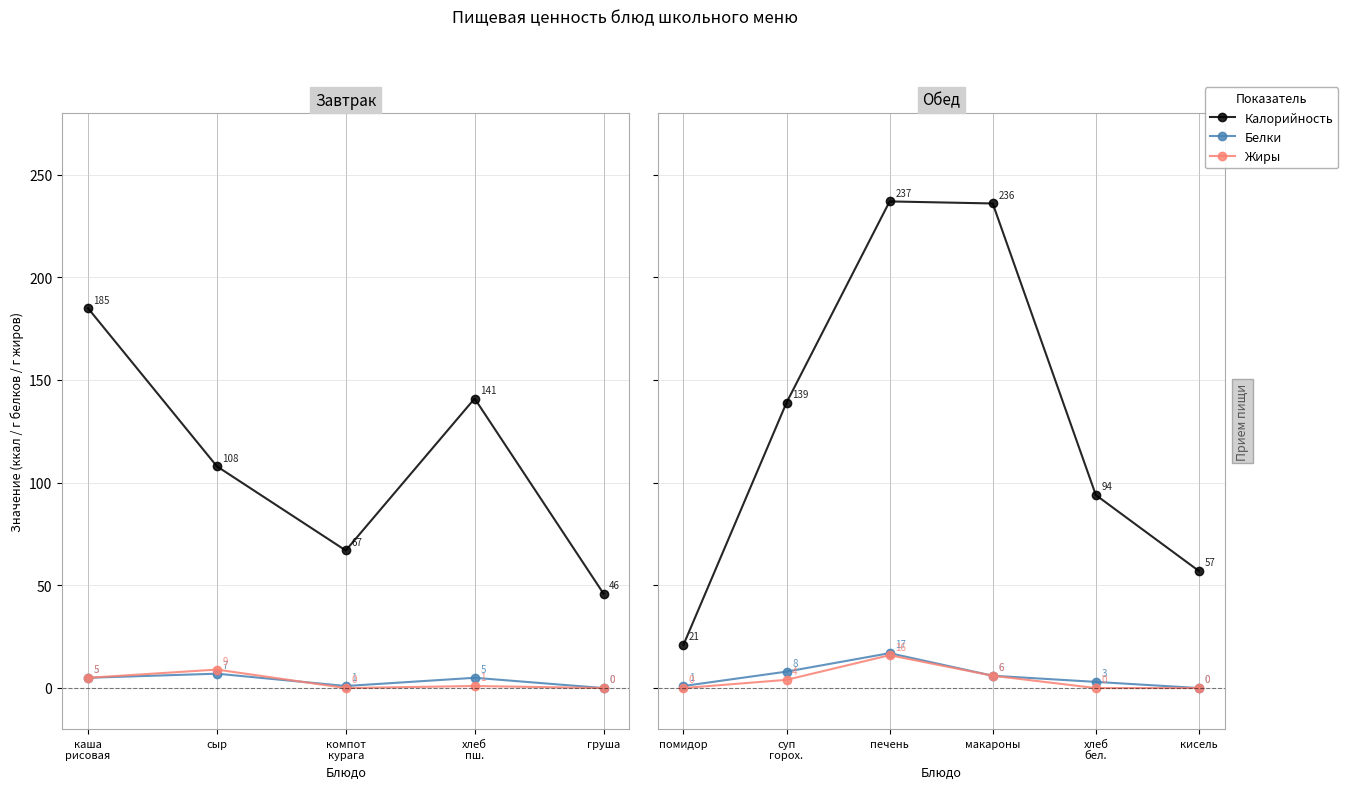

How many lines are shown in the chart?

3